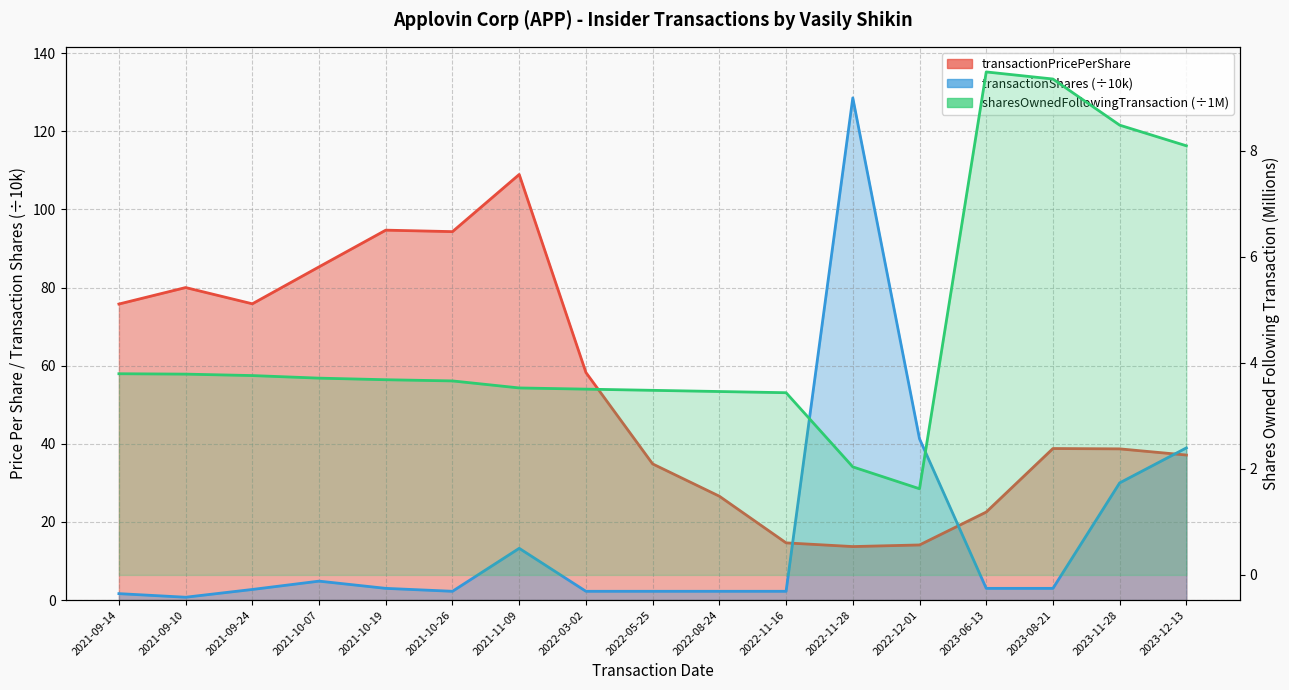

Is it true that sharesOwnedFollowingTransaction equals 8.1 at 2023-12-13?

True